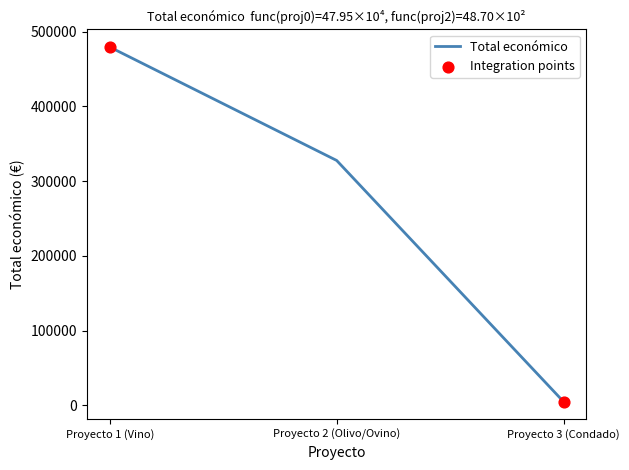

What is the change in value from Proyecto 1 (Vino) to Proyecto 2 (Olivo/Ovino)?

-151801